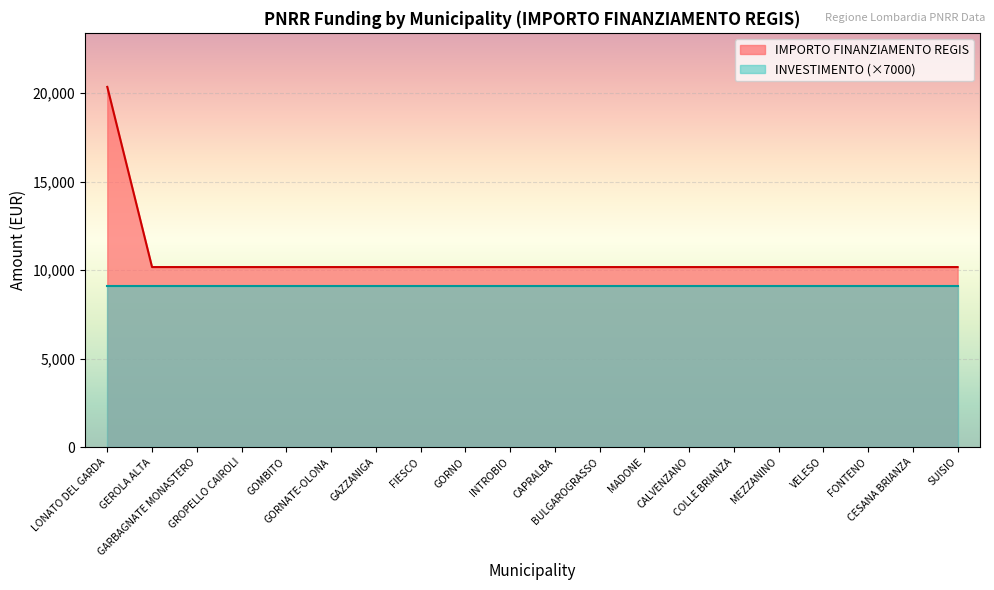

How many data points are above 10172?

1